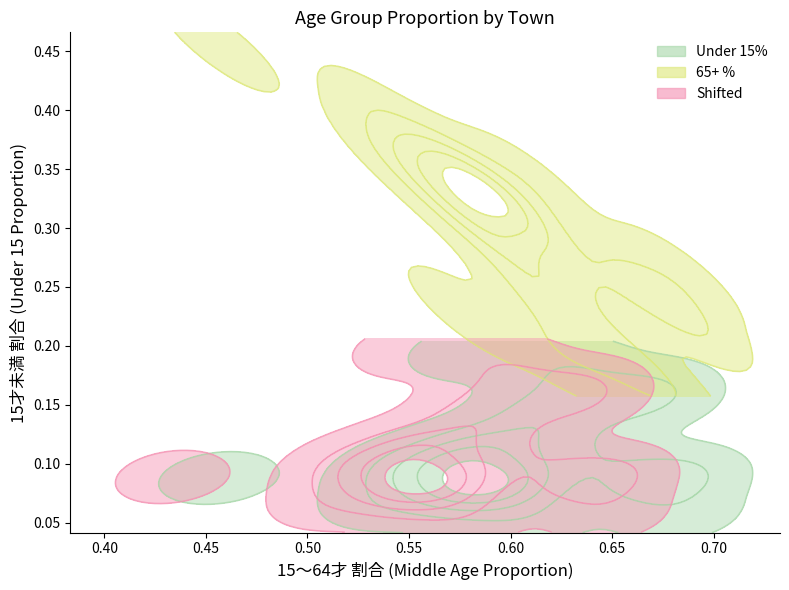

At how many categories does at least one series exceed 0?

30